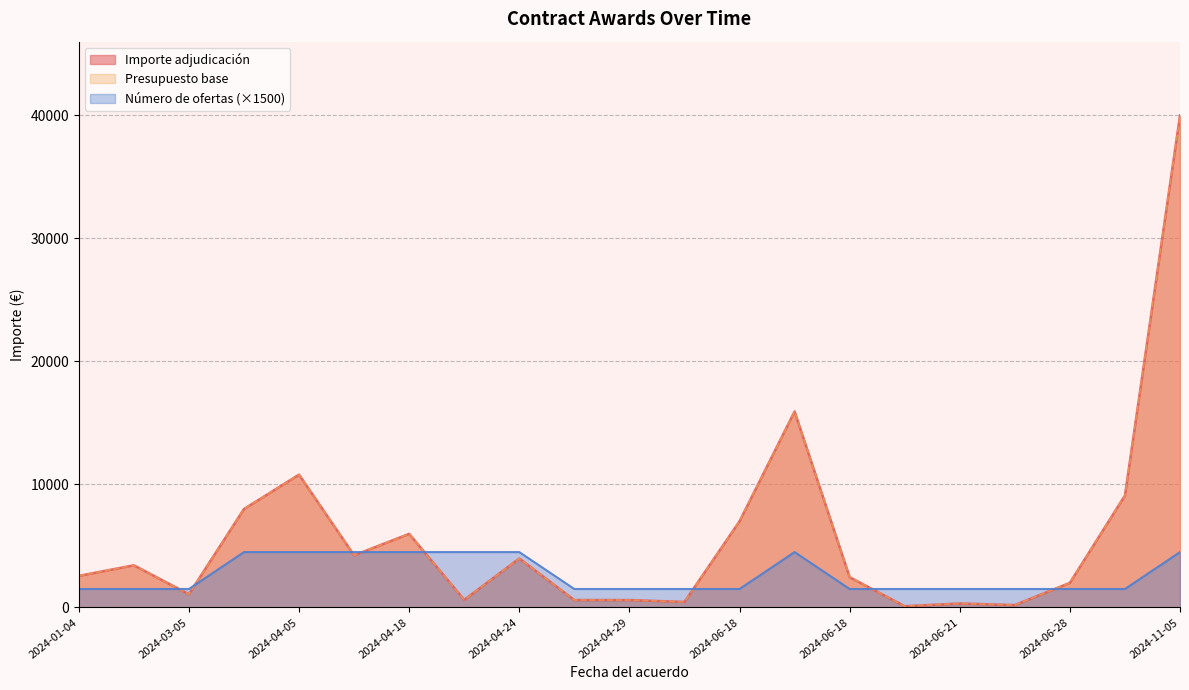

At how many categories does at least one series exceed 8404?

4